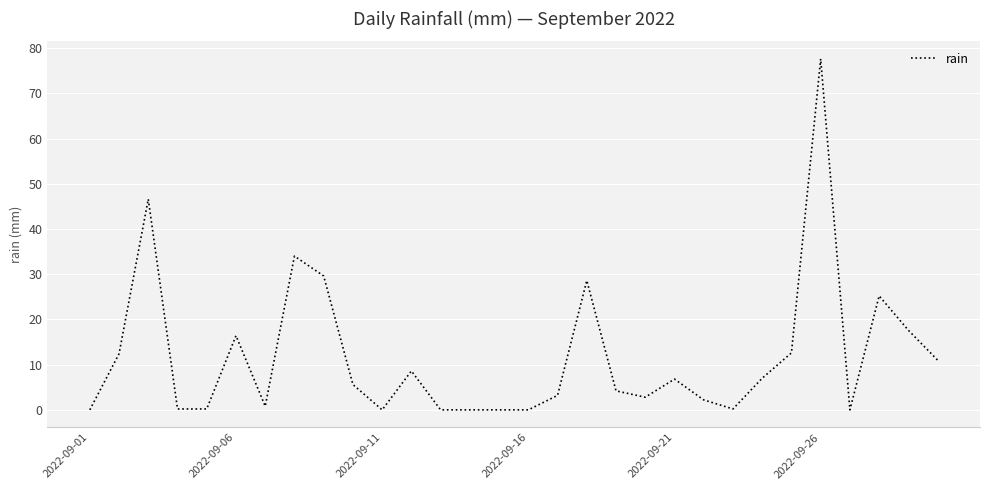

What is the greatest value displayed?

77.6